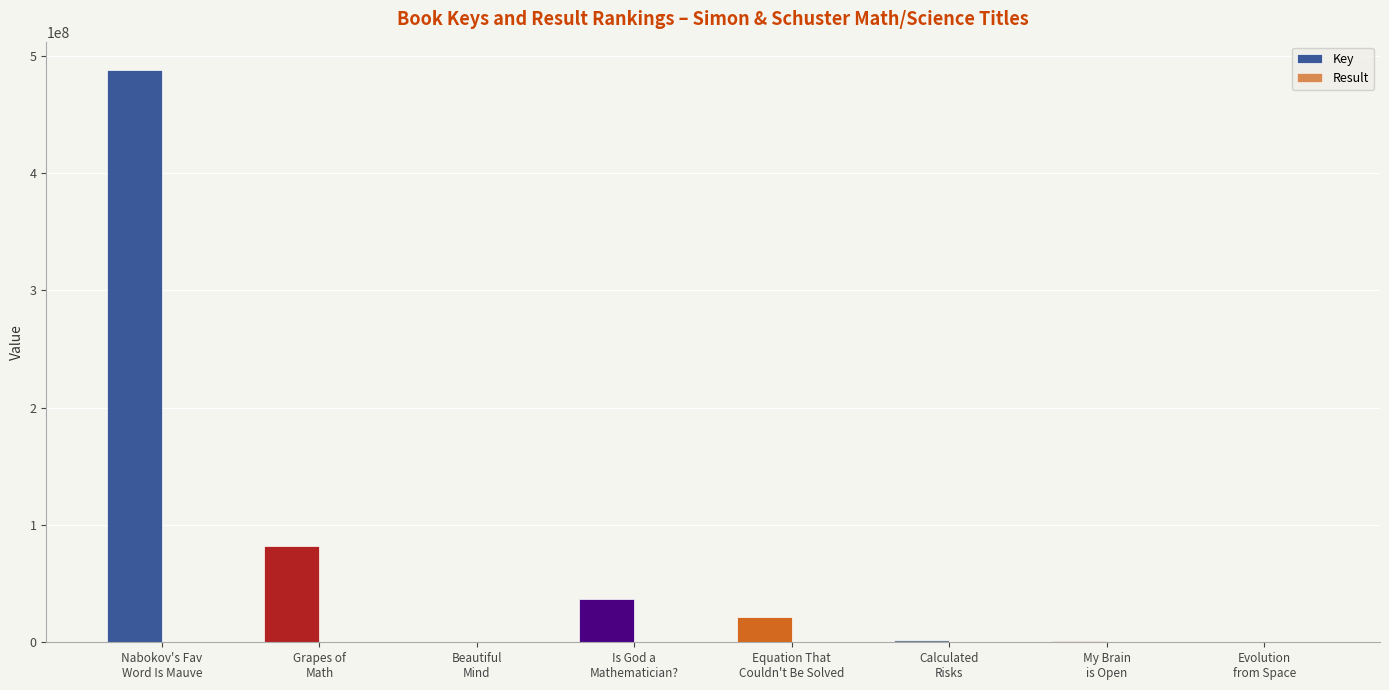

What is the label of the 1st bar from the right?

Evolution
from Space